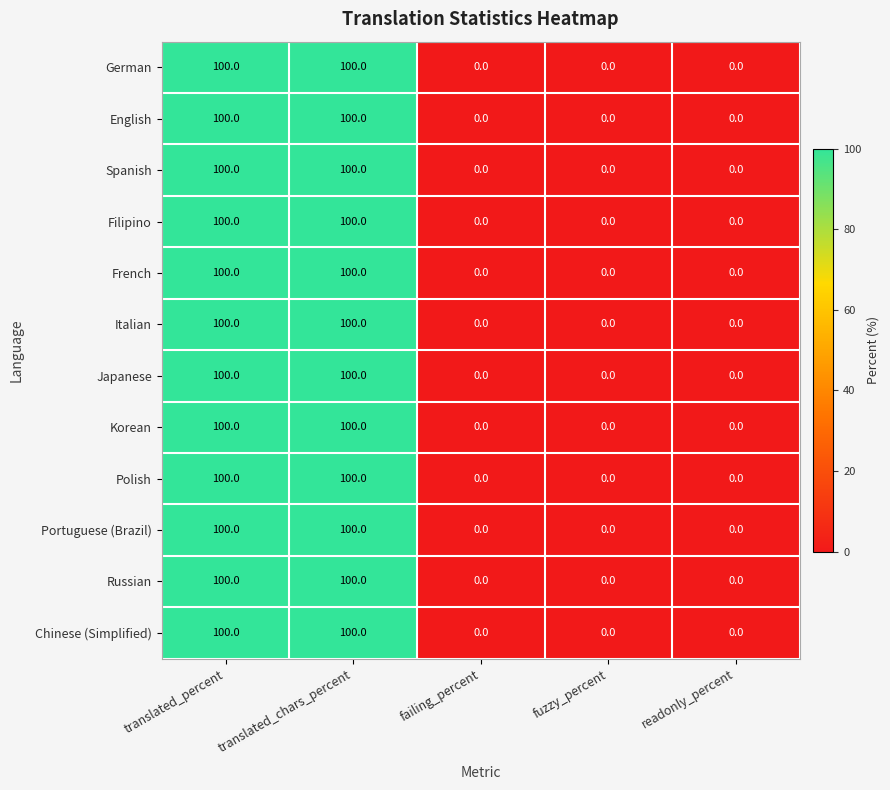

What is the greatest value displayed?

100